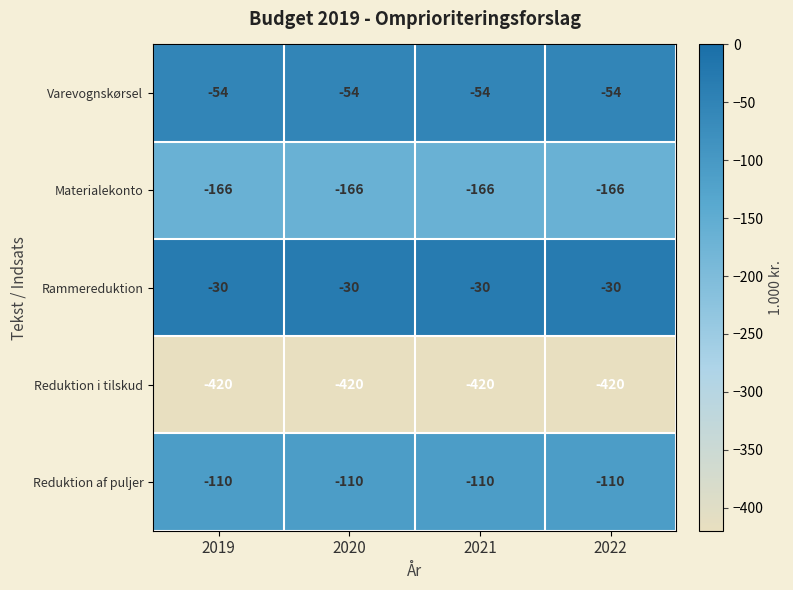

Is the value of Materialekonto at 2022 greater than the value of Reduktion af puljer at 2020?

No